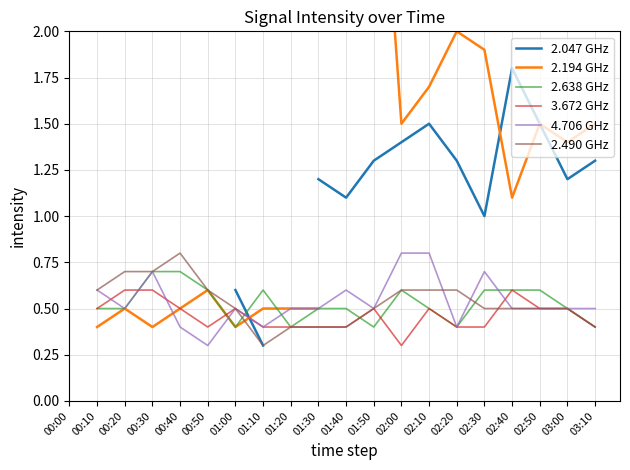

At which category is the sum across all series the highest?

01:50